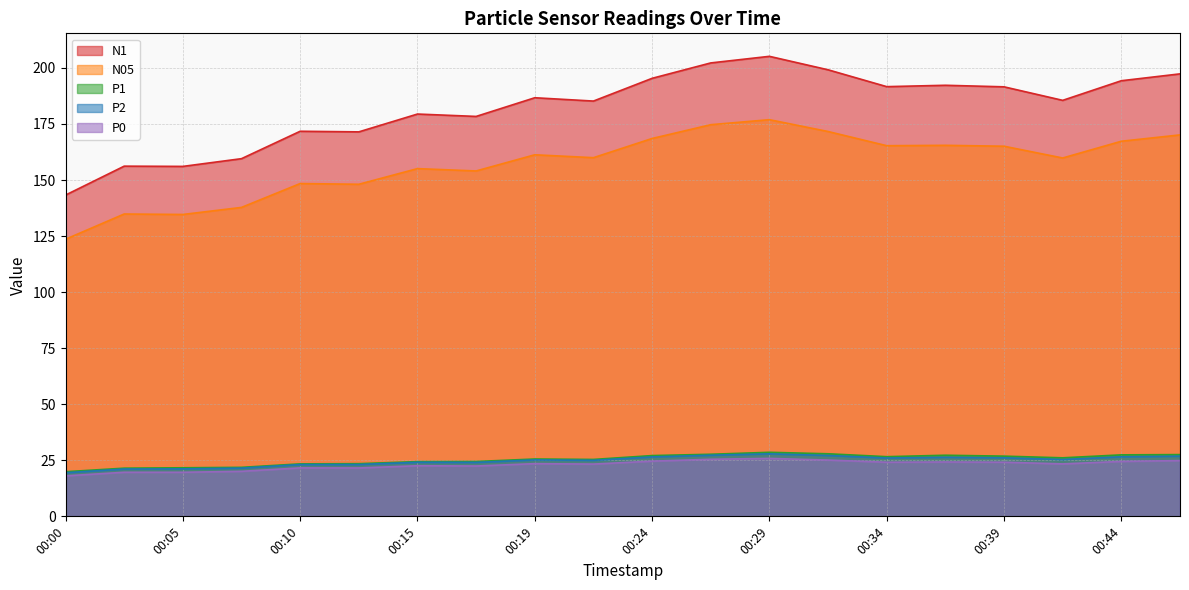

Is the value of N1 at 00:05 greater than the value of P1 at 00:05?

Yes